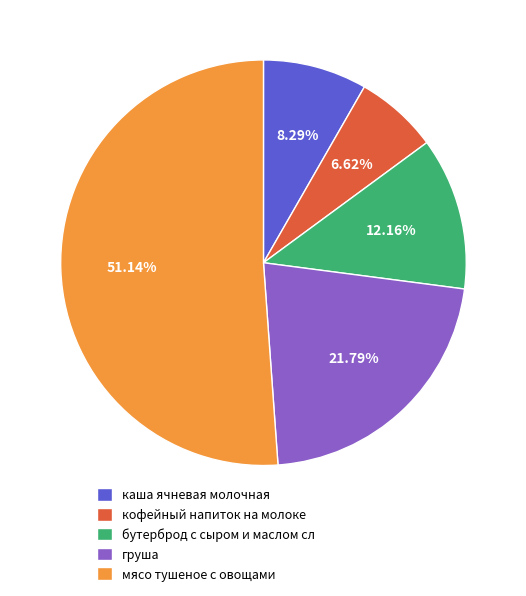

What is the ratio of the value at кофейный напиток на молоке to the value at груша?

0.3